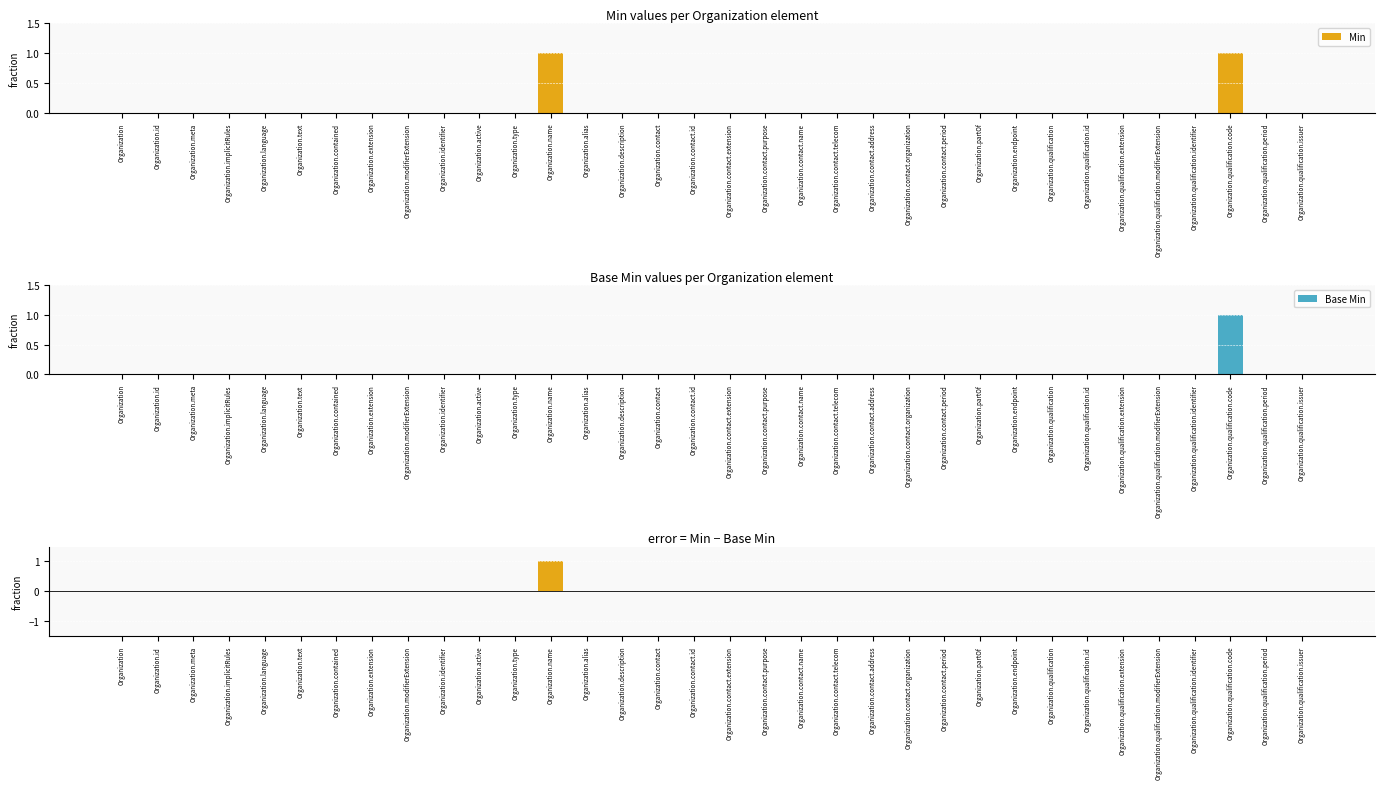

List the labels in order of Base Min value, smallest first.

Organization, Organization.id, Organization.meta, Organization.implicitRules, Organization.language, Organization.text, Organization.contained, Organization.extension, Organization.modifierExtension, Organization.identifier, Organization.active, Organization.type, Organization.name, Organization.alias, Organization.description, Organization.contact, Organization.contact.id, Organization.contact.extension, Organization.contact.purpose, Organization.contact.name, Organization.contact.telecom, Organization.contact.address, Organization.contact.organization, Organization.contact.period, Organization.partOf, Organization.endpoint, Organization.qualification, Organization.qualification.id, Organization.qualification.extension, Organization.qualification.modifierExtension, Organization.qualification.identifier, Organization.qualification.period, Organization.qualification.issuer, Organization.qualification.code